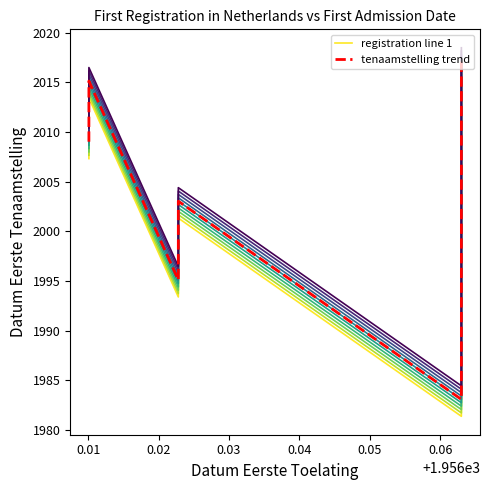

How many values in the tenaamstelling trend series exceed 2002?

7